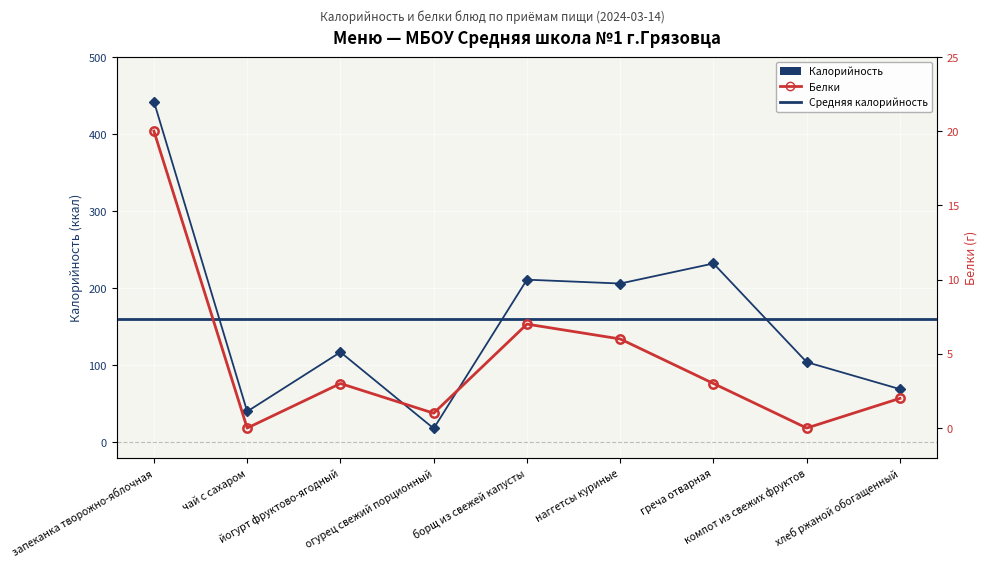

What position from the right is йогурт фруктово-ягодный?

7